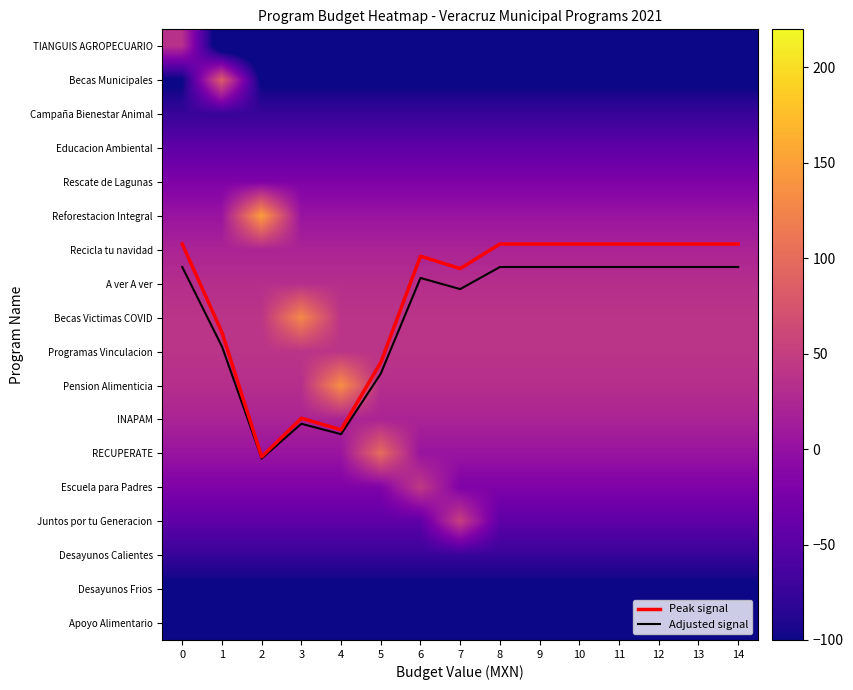

Rank the series at 3 from highest to lowest value.

Becas Victimas COVID, Programas Vinculacion, A ver A ver, Pension Alimenticia, Recicla tu navidad, INAPAM, Adjusted signal, Peak signal, RECUPERATE, Reforestacion Integral, Escuela para Padres, Rescate de Lagunas, Educacion Ambiental, Juntos por tu Generacion, Campaña Bienestar Animal, Desayunos Calientes, Becas Municipales, Desayunos Frios, Apoyo Alimentario, TIANGUIS AGROPECUARIO